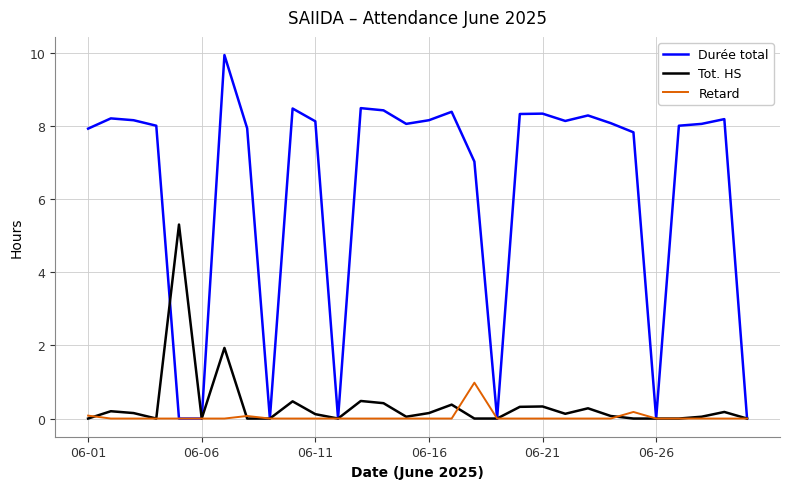

What is the greatest value displayed?

9.9